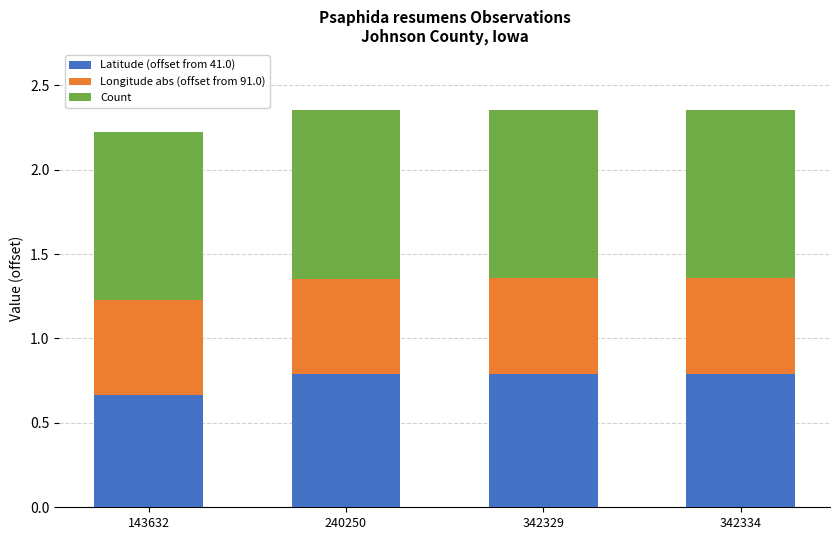

What is the total value across all series at 342334?

2.4